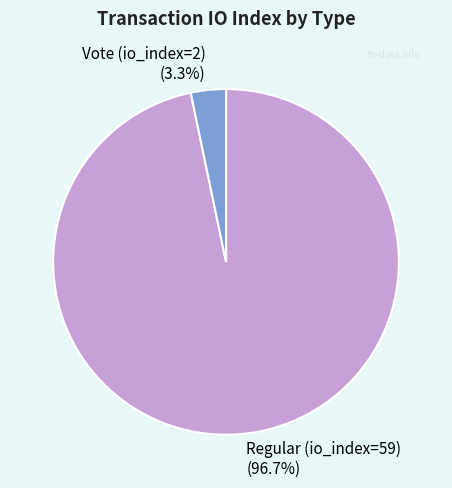

To the nearest percent, what is the average slice percentage?

50%